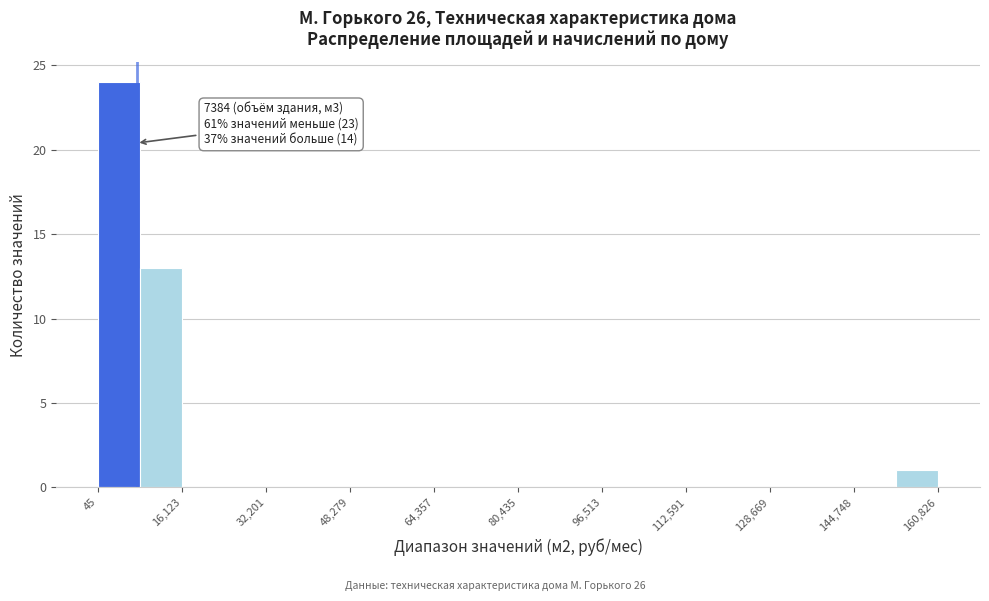

Over which range of the x-axis is the bar tallest?

0 to 8000